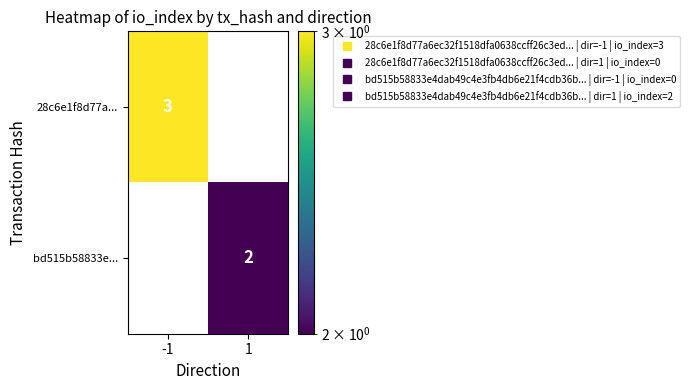

What is the total value across all series at 1?

2